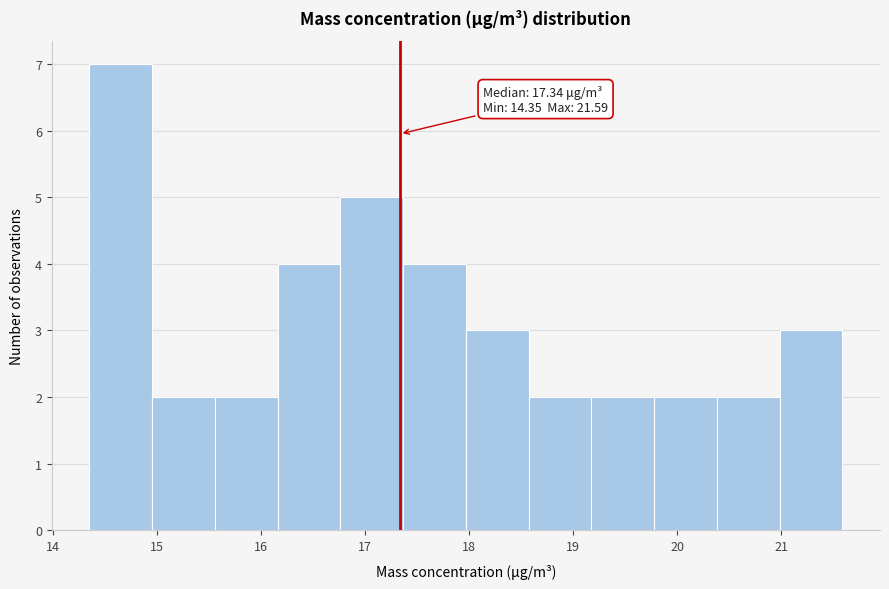

Over which range of the x-axis is the bar tallest?

14.4 to 15.0